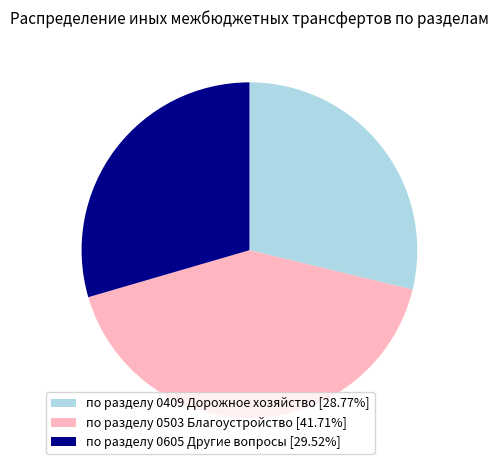

How many segments does this pie chart have?

3